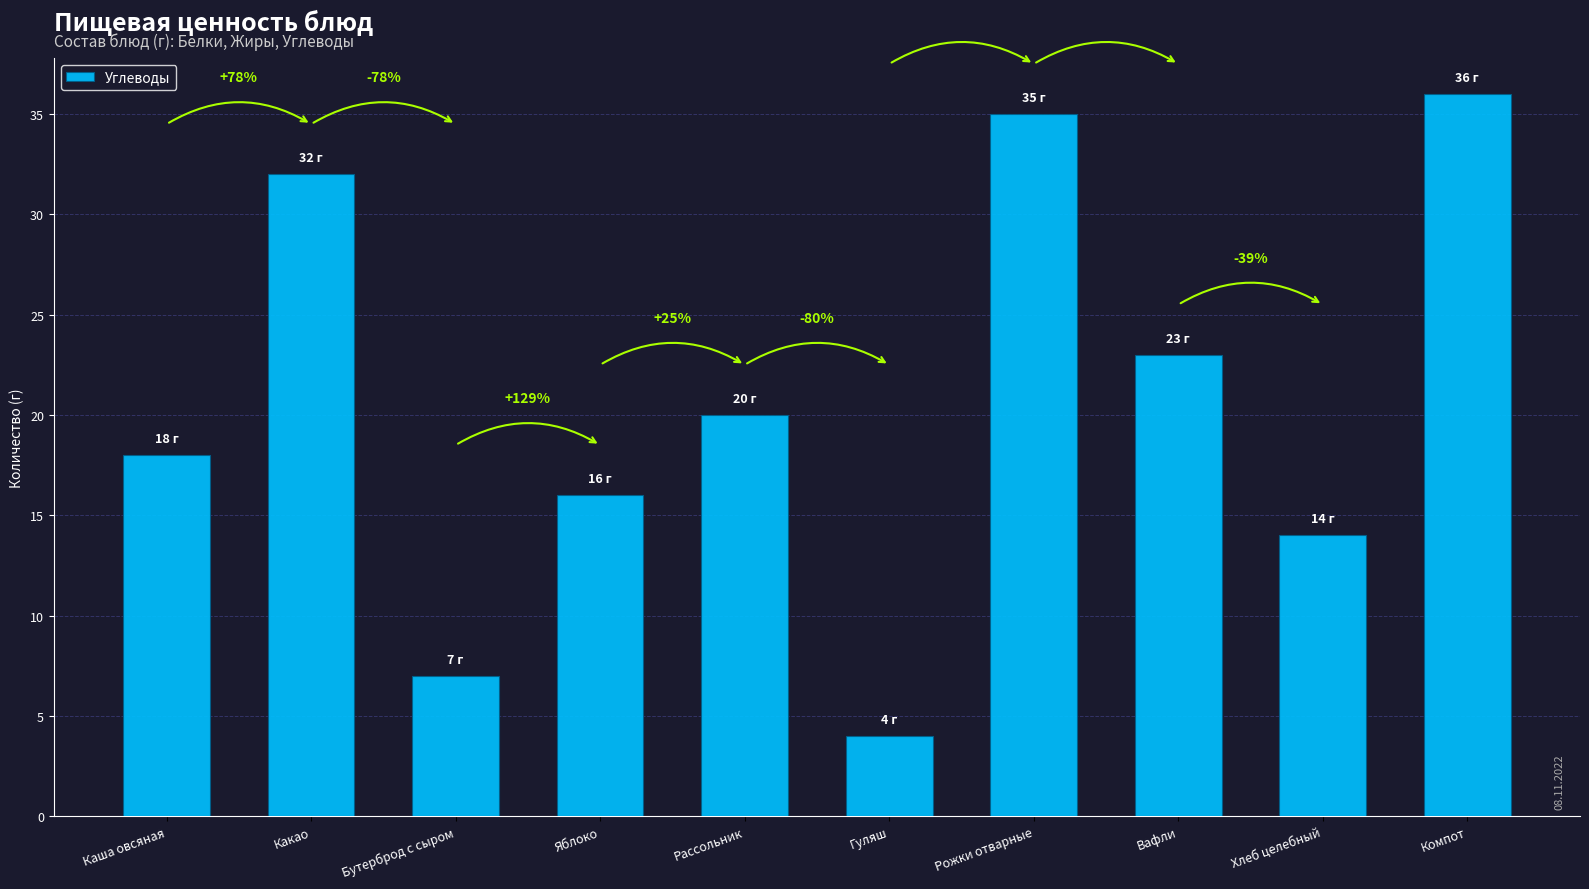

How many bars are there in total?

10